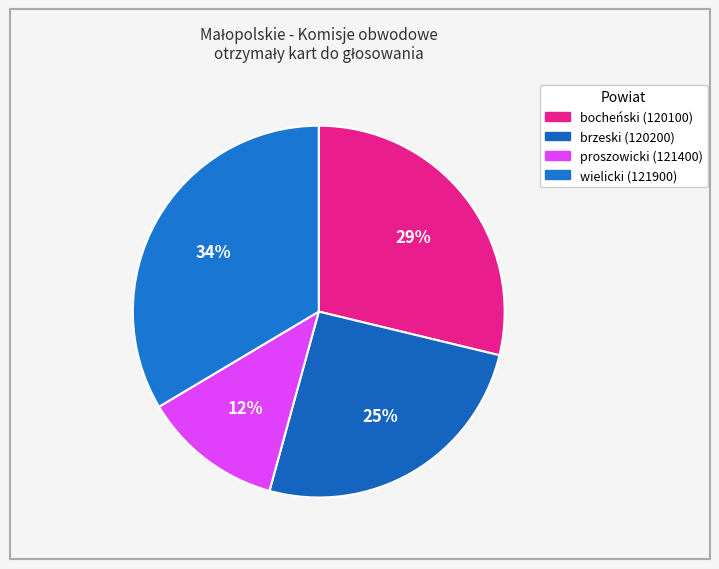

Which slice is the largest?

wielicki (121900)